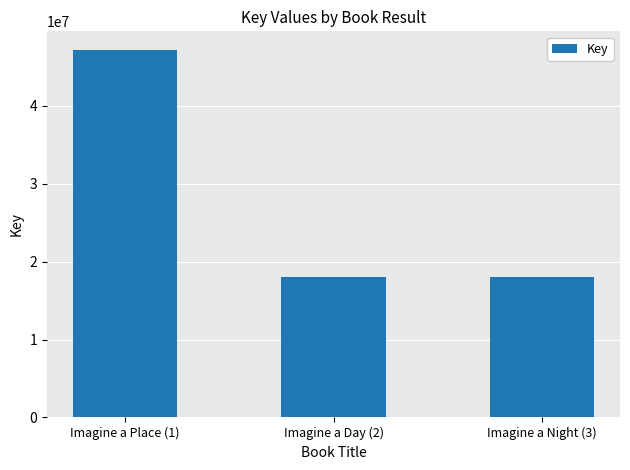

Where is the data nearest to the value 32605006?

Imagine a Day (2)